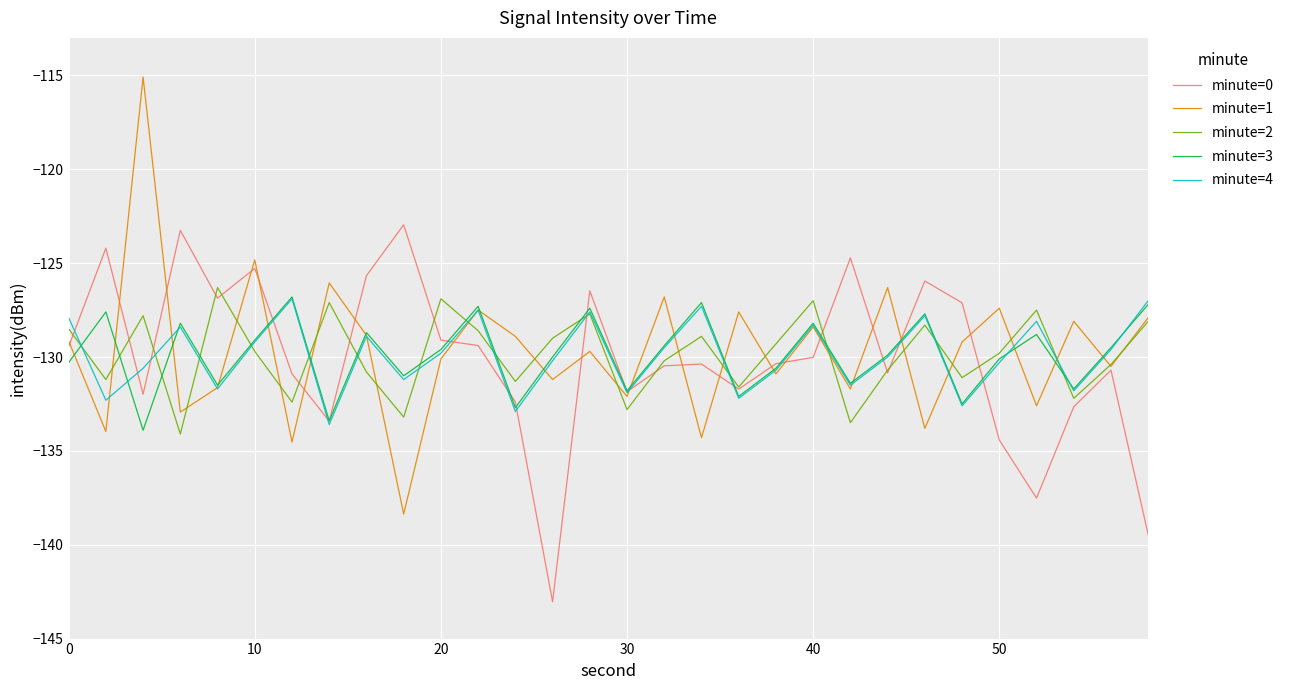

Which series has the widest spread of values?

minute=1